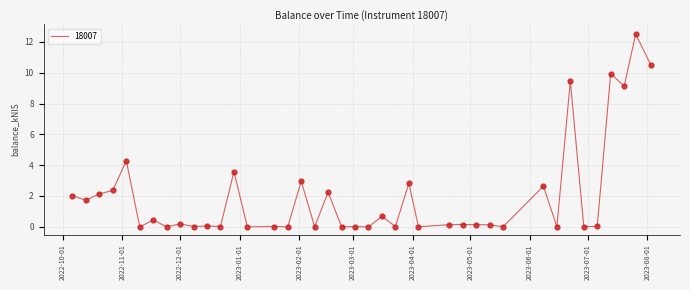

Does the chart have visible grid lines?

Yes